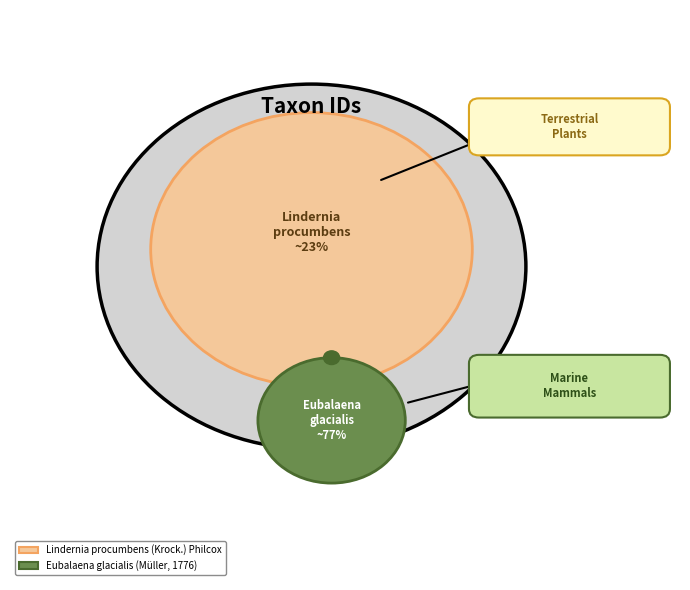

Which slice is the largest?

Eubalaena glacialis (Müller, 1776)